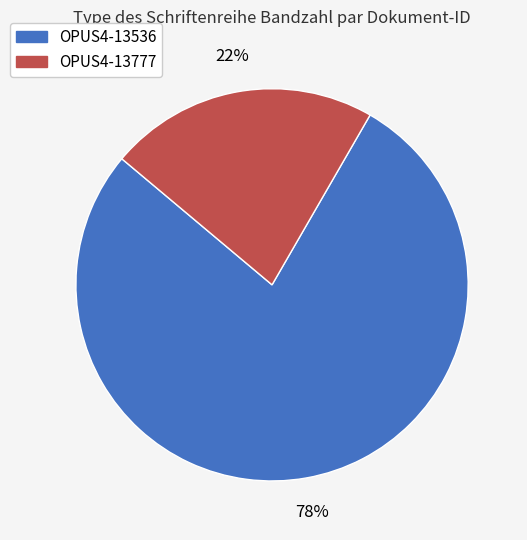

To the nearest percent, what is the combined percentage of OPUS4-13777 and OPUS4-13536?

100%